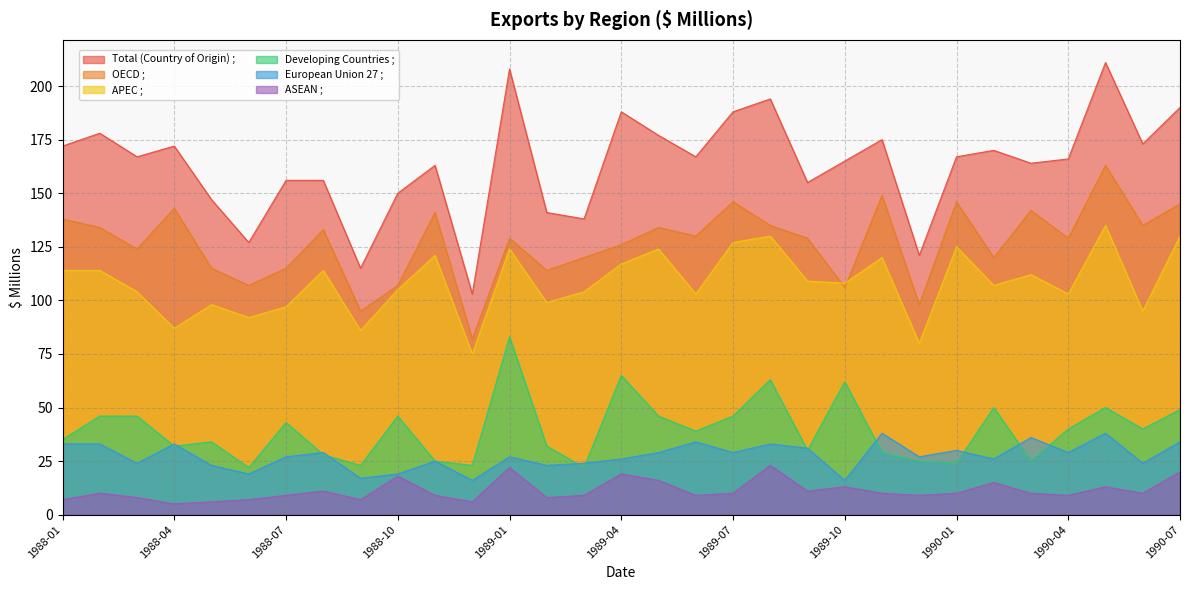

Read the OECD ; value at 1988-12, to the nearest 10.

80